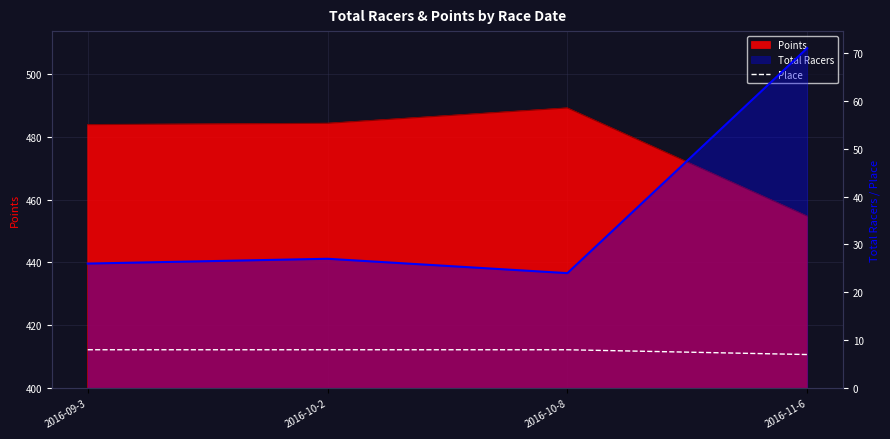

Reading left to right, what are all the values shown in this chart?

2016-09-3=8	2016-10-2=8	2016-10-8=8	2016-11-6=7